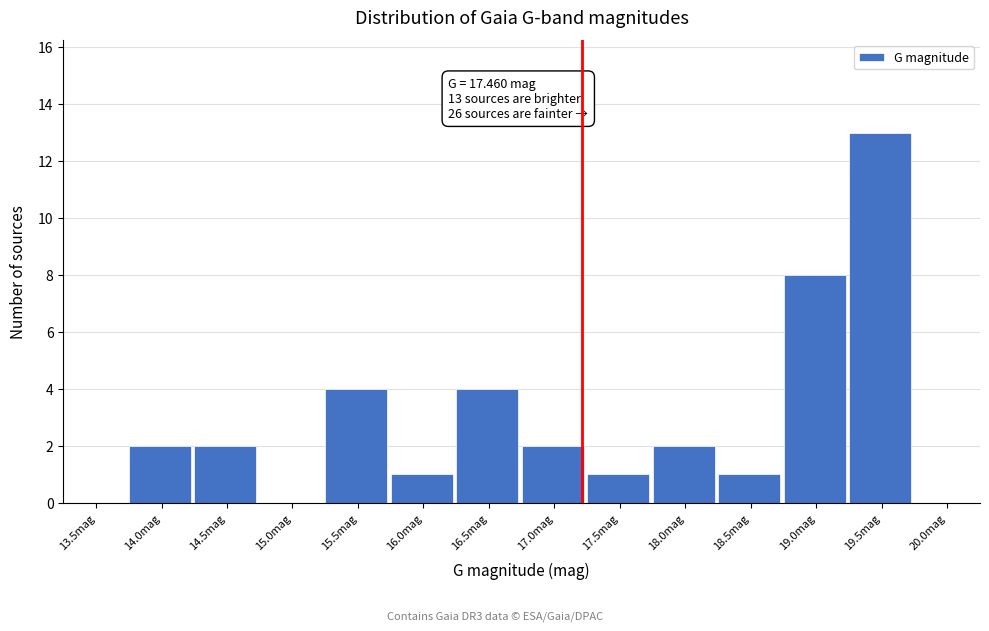

Reading right to left, extract all data points from this chart.

20.0mag=0	19.5mag=13	19.0mag=8	18.5mag=1	18.0mag=2	17.5mag=1	17.0mag=2	16.5mag=4	16.0mag=1	15.5mag=4	15.0mag=0	14.5mag=2	14.0mag=2	13.5mag=0